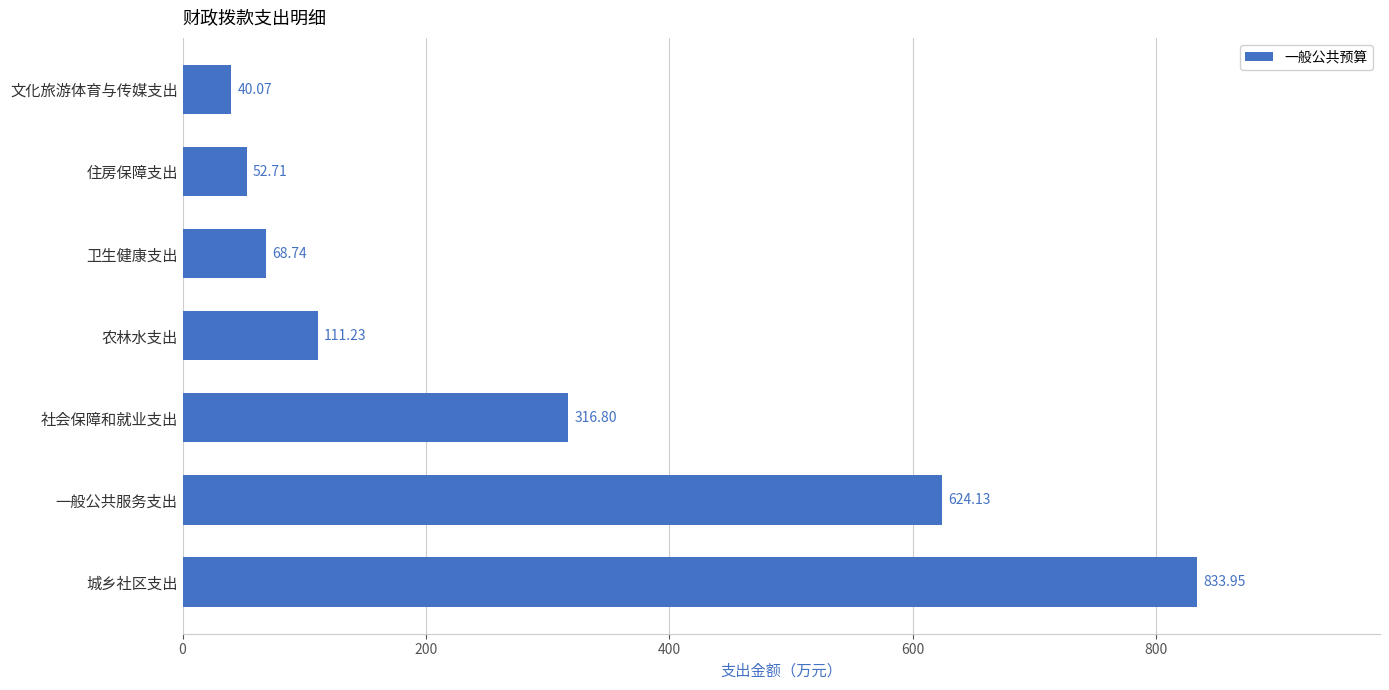

What is the sum of all values?

2047.6